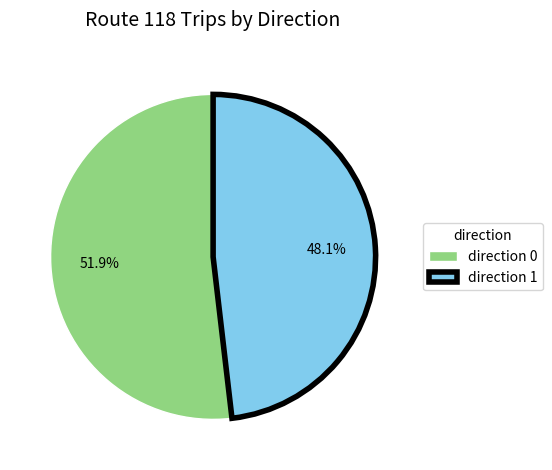

What percentage do direction 1 and direction 0 together represent?

100.0%